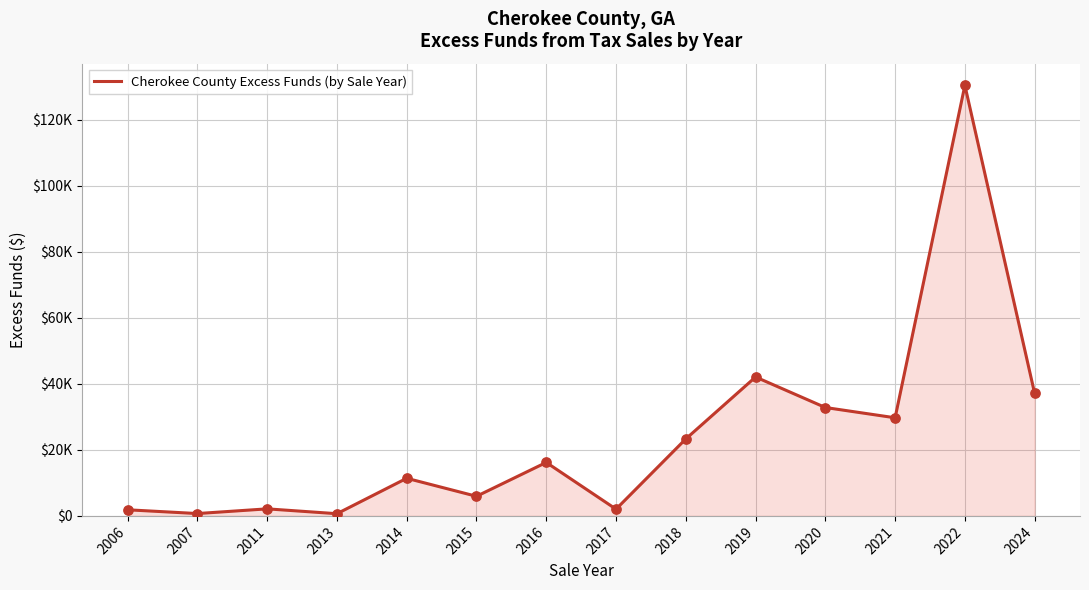

Approximately how many times larger is the value at 2022 compared to 2013?

195.8